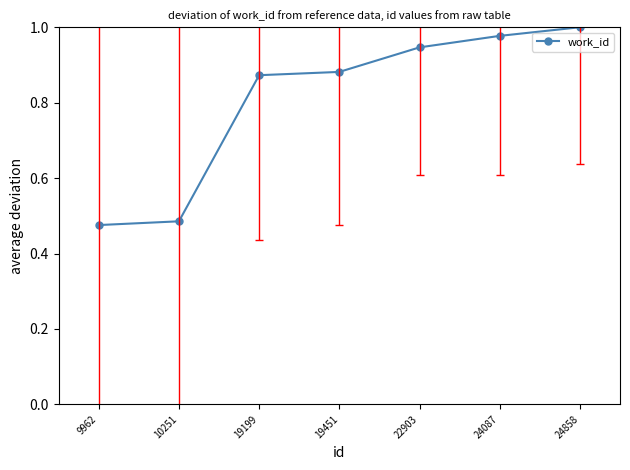

Is it true that the value at 19199 is 1.2?

False